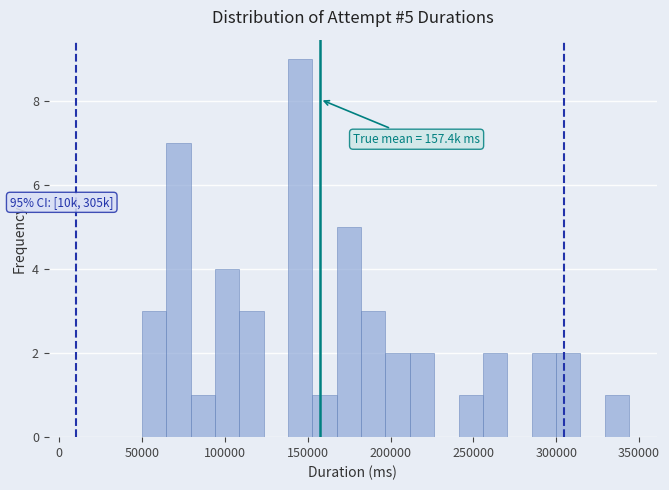

Around what value on the x-axis is the tallest bar? Give the approximate position of its centre, as read against the axis.

145000